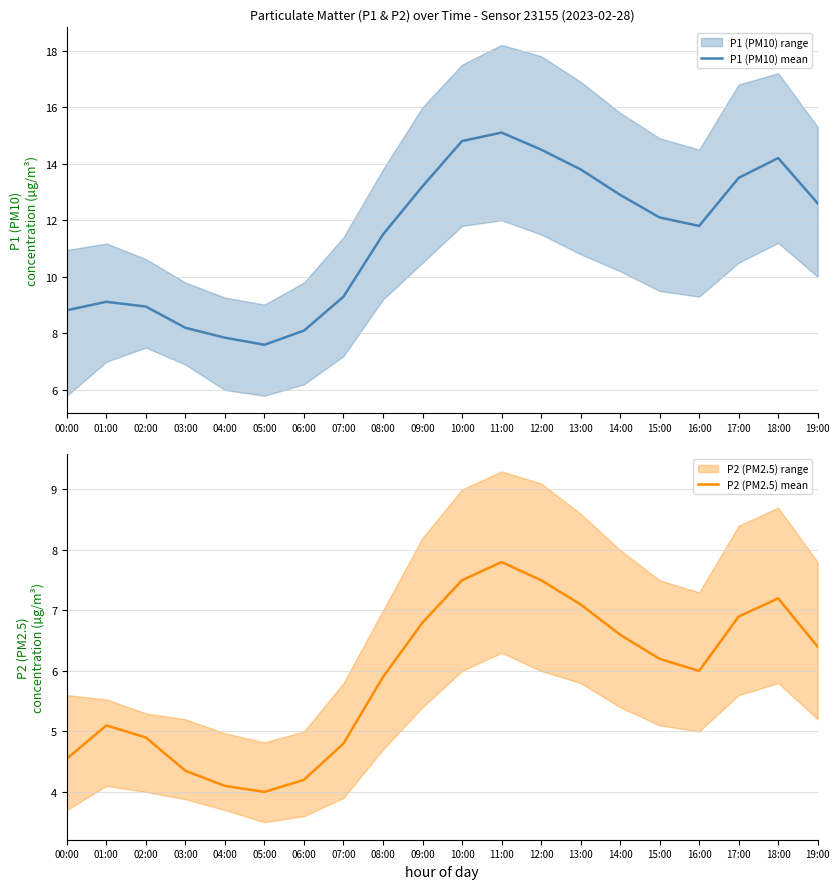

Count the number of data series in this chart.

2